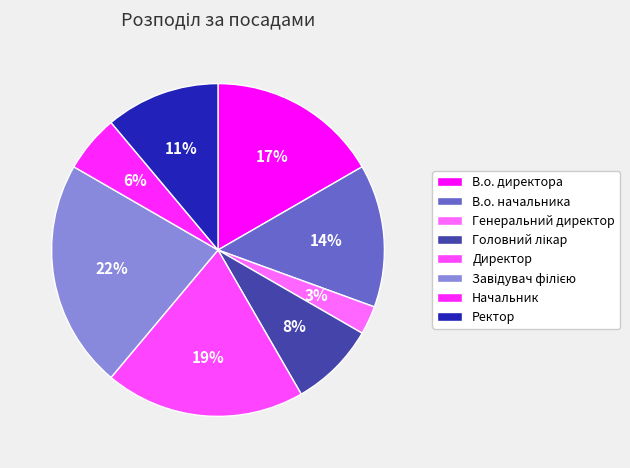

Rank the categories by value from highest to lowest.

Завідувач філією, Директор, В.о. директора, В.о. начальника, Ректор, Головний лікар, Начальник, Генеральний директор